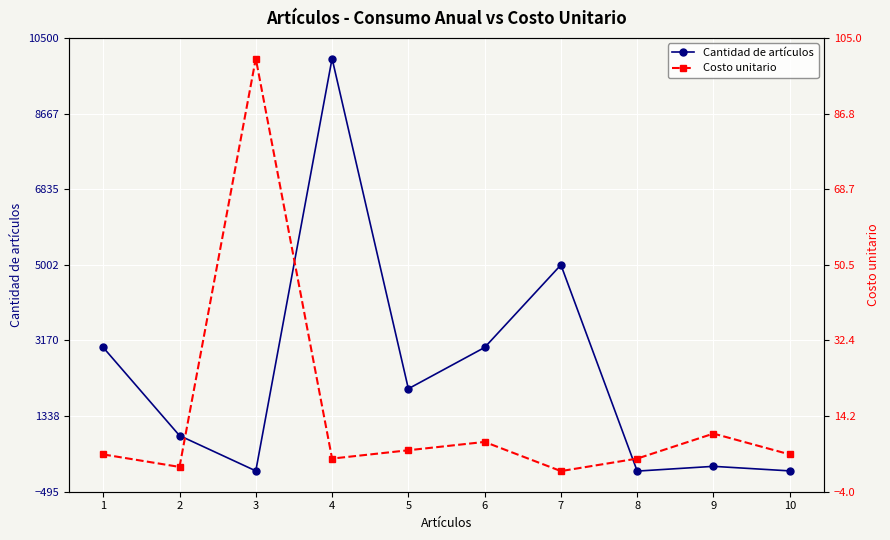

What is the difference between the highest and lowest values at 1?

2995